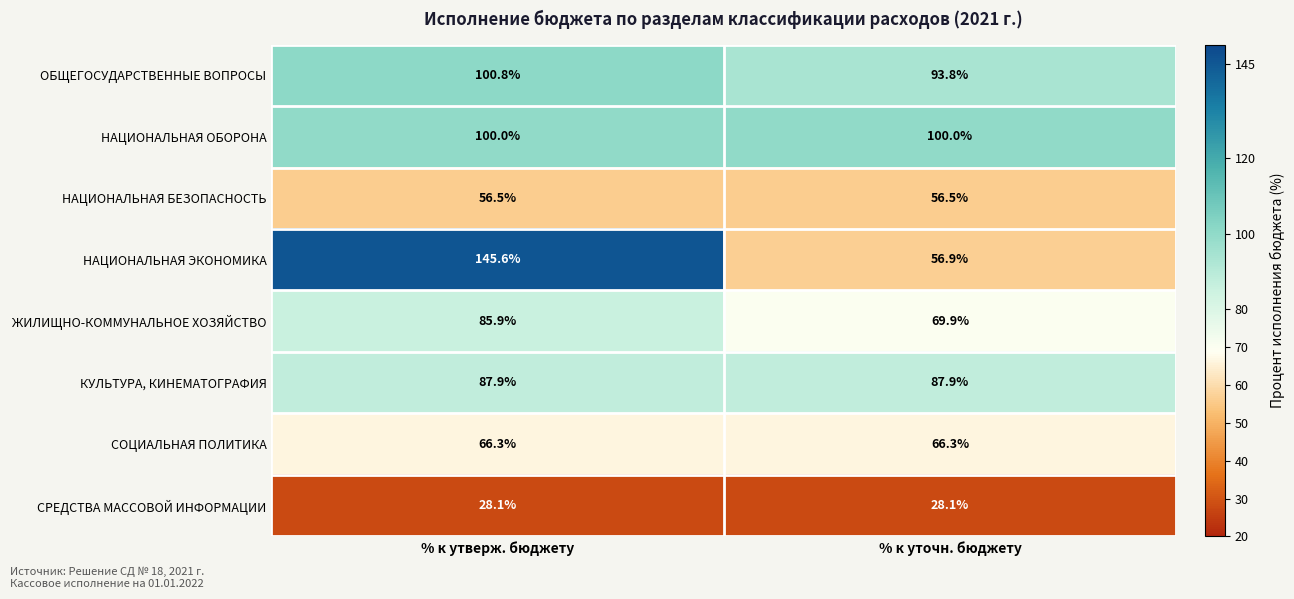

True or false: СОЦИАЛЬНАЯ ПОЛИТИКА has a value of 26.9 at % к утверж. бюджету.

False